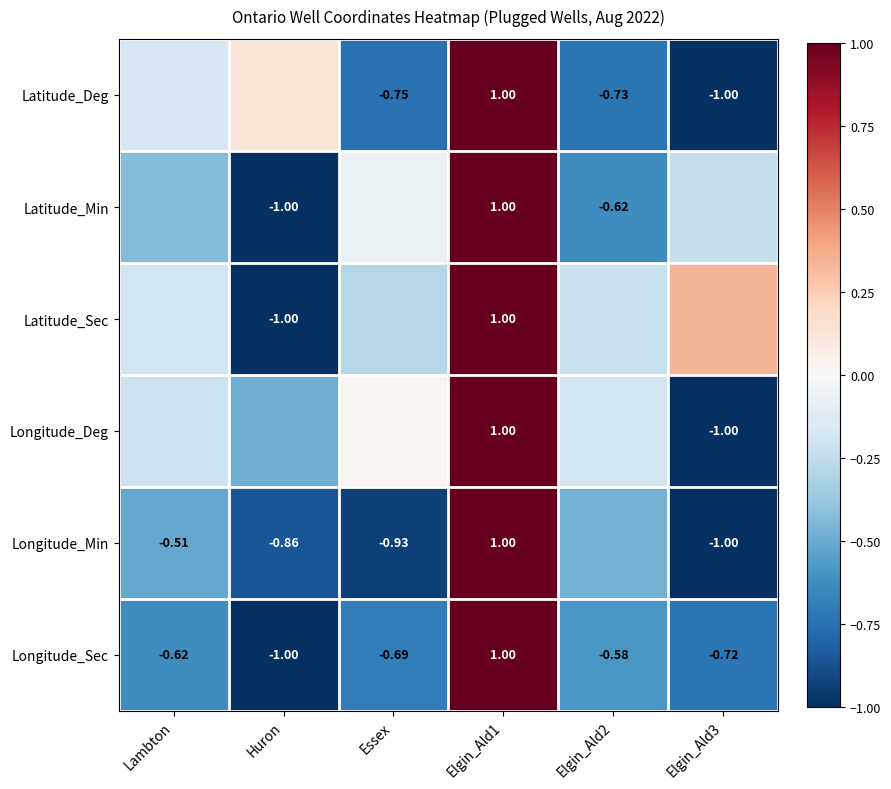

Is it true that Latitude_Deg equals -1.2 at Essex?

False